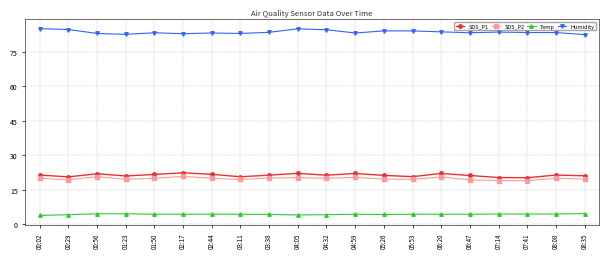

What is the average value of the SDS_P2 series?

19.9